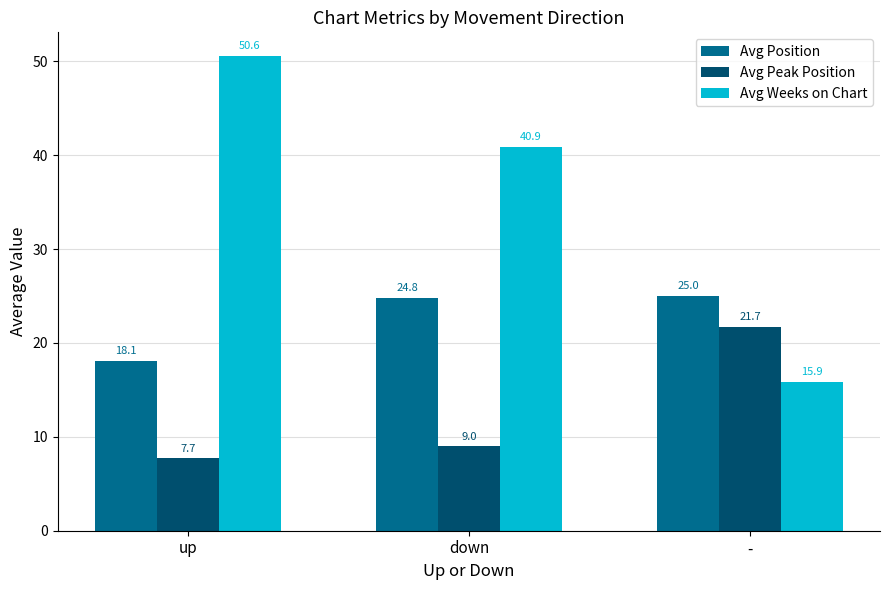

How many data points in Avg Peak Position are less than 9?

1